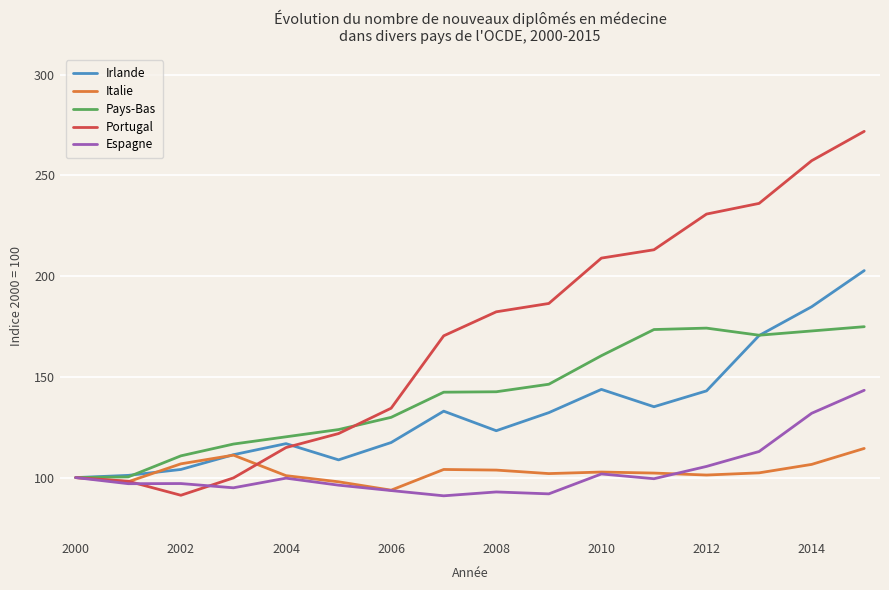

List the series in order of their peak value, lowest first.

Italie, Espagne, Pays-Bas, Irlande, Portugal